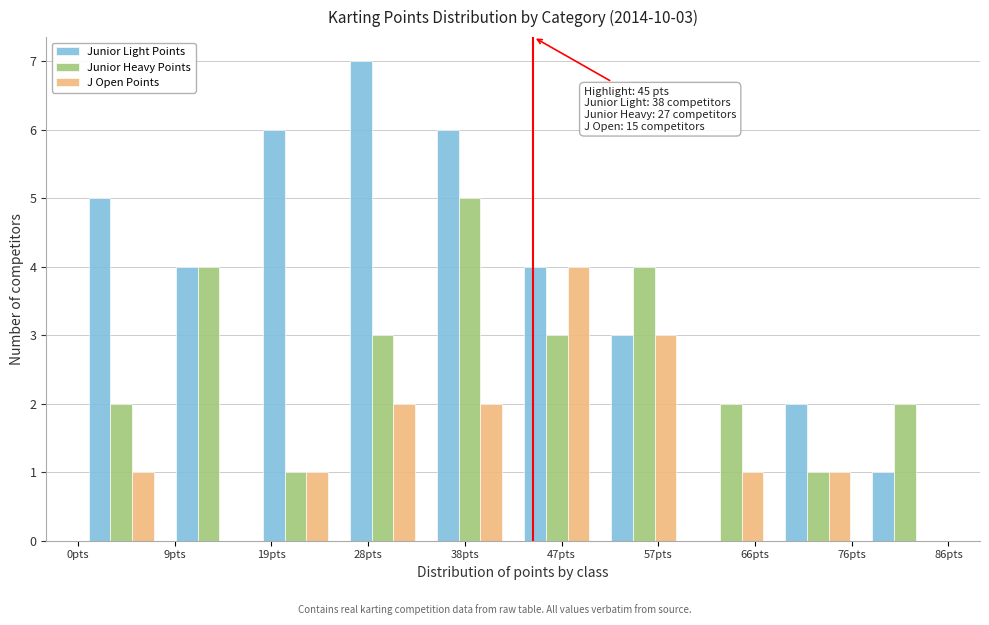

In the Junior Light Points series, which range on the x-axis has the tallest bar?

25.8 to 34.4